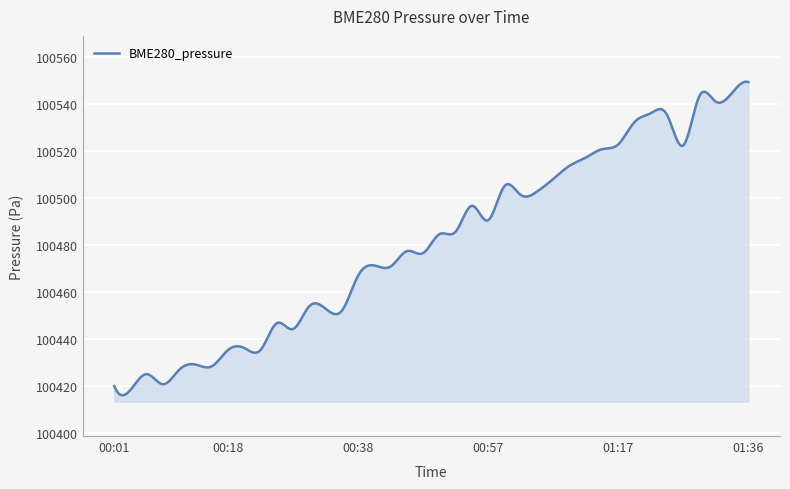

What is the smallest value displayed?

100416.2